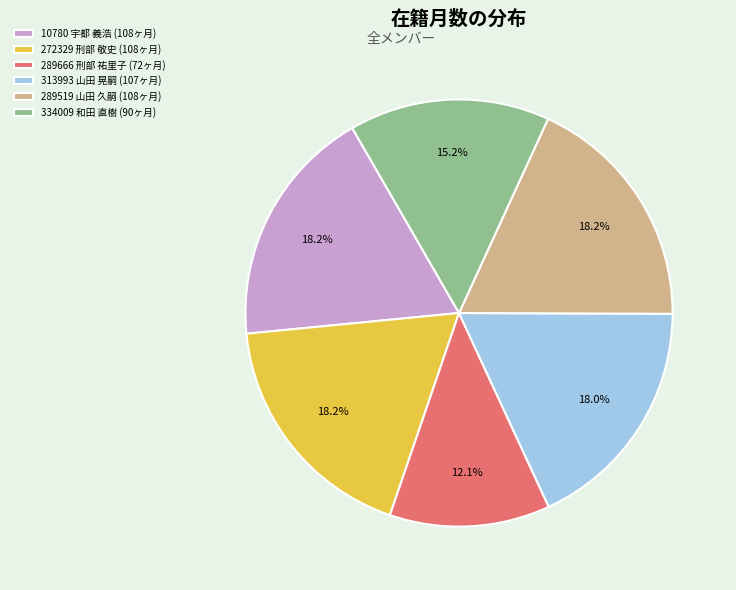

Does 10780 宇都 義浩 represent more than half of the total?

No